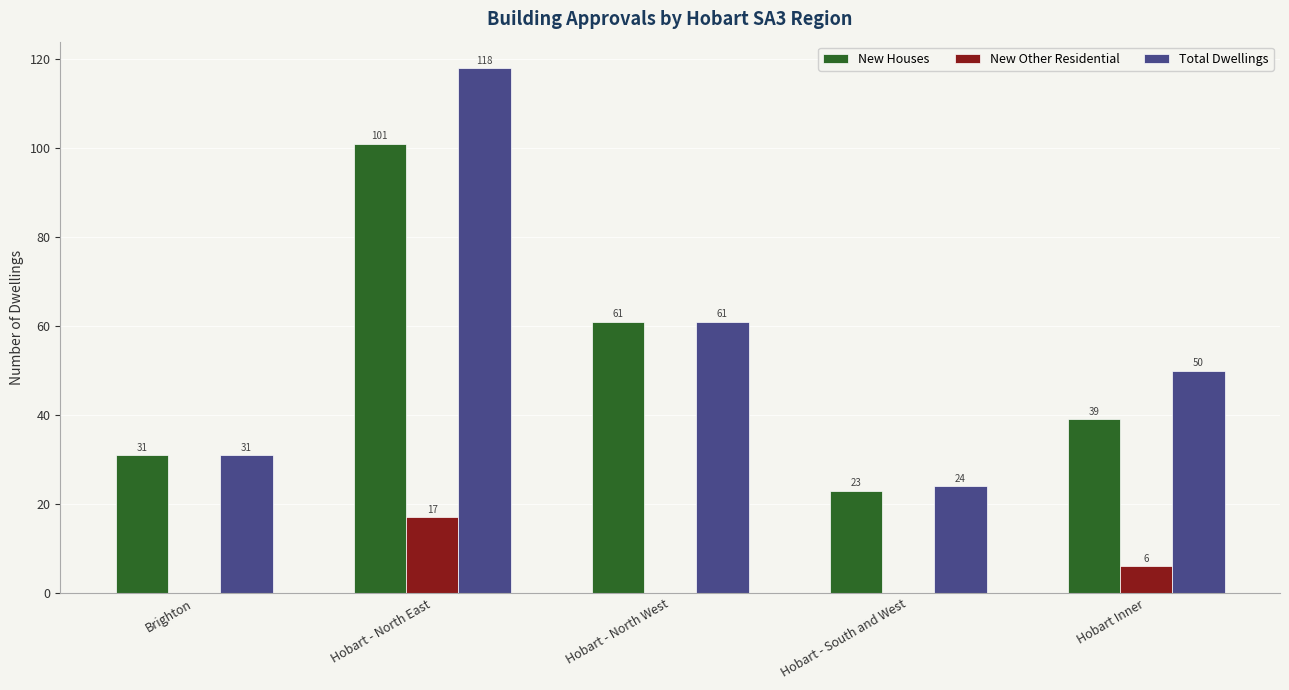

What is the sum of the New Other Residential values at Hobart - South and West and Hobart Inner?

6